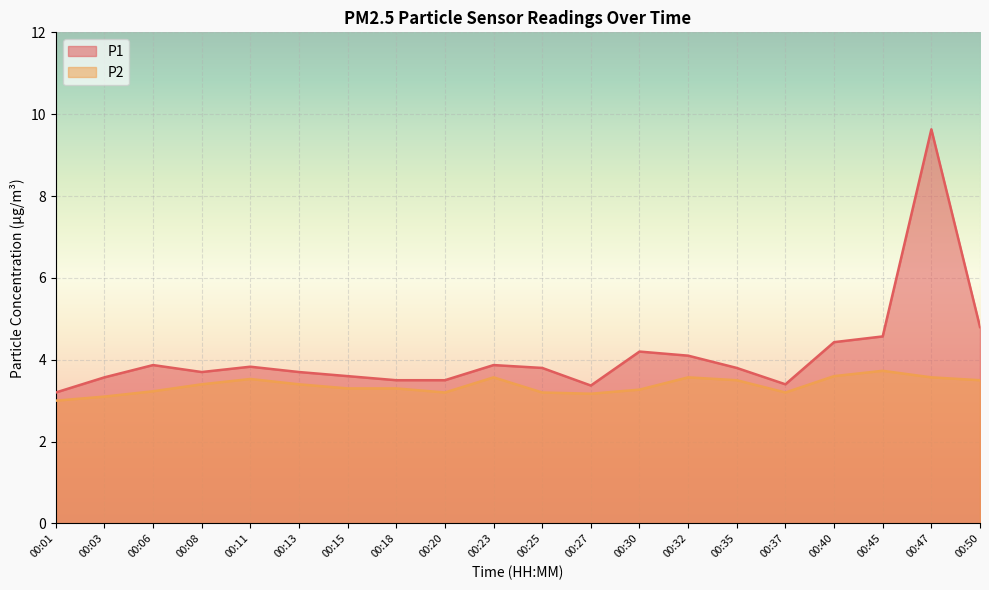

Which series has the widest spread of values?

P1